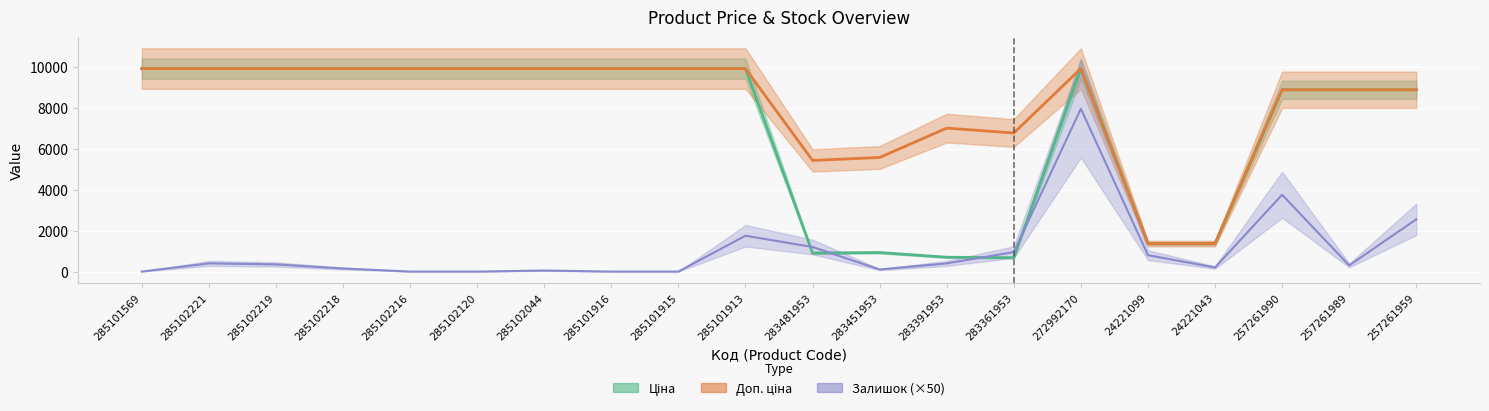

Reading right to left, what are all the values shown in this chart?

Ціна: 8874.6	8874.6	8874.6	1366.3	1366.3	9908.5	676.4	700.4	928.3	904.3	9908.5	9908.5	9908.5	9908.5	9908.5	9908.5	9908.5	9908.5	9908.5	9908.5
Доп. ціна: 8874.6	8874.6	8874.6	1366.0	1366.0	9908.5	6764.4	7004.3	5569.9	5425.9	9908.5	9908.5	9908.5	9908.5	9908.5	9908.5	9908.5	9908.5	9908.5	9908.5
Залишок: 2550.0	300.0	3750.0	200.0	800.0	7950.0	950.0	400.0	100.0	1200.0	1750.0	0.0	0.0	50.0	0.0	0.0	150.0	350.0	400.0	0.0